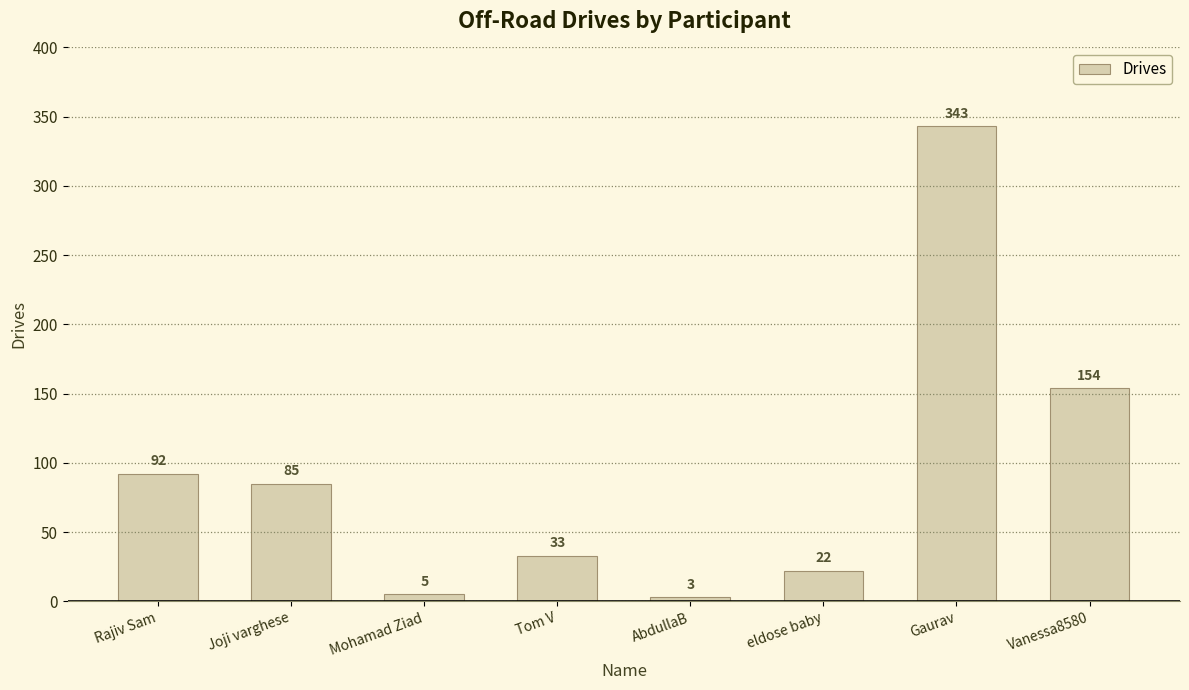

Are the bars grouped side by side (vs. stacked)?

No